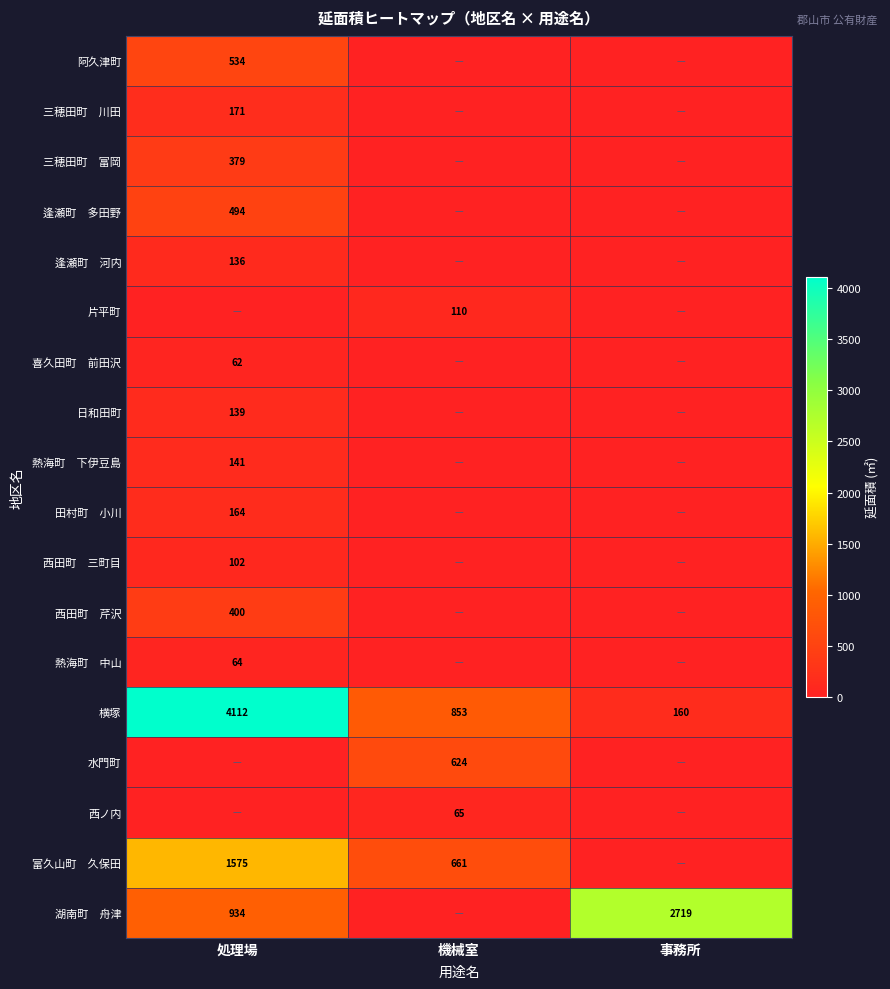

What is the maximum value for 横塚?

4112